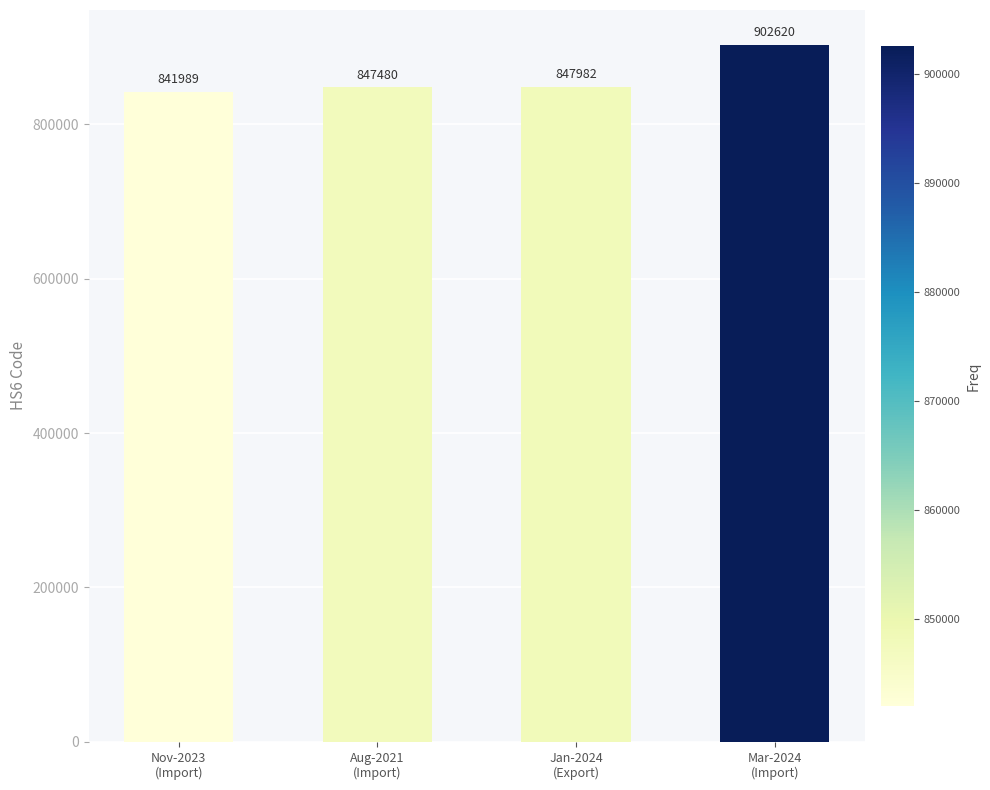

What position from the right is Jan-2024
(Export)?

2